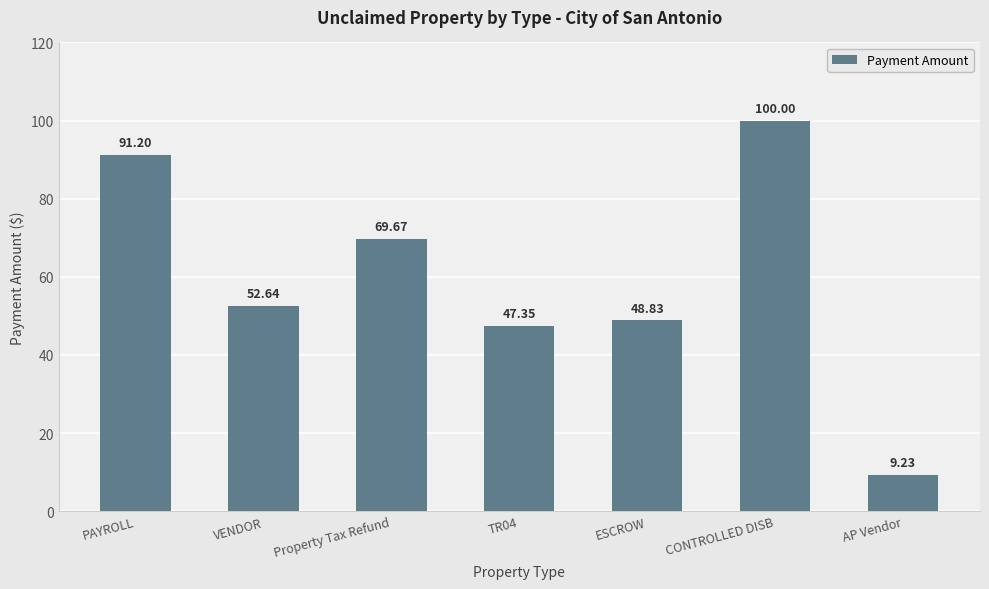

List the labels in order of value, smallest first.

AP Vendor, TR04, ESCROW, VENDOR, Property Tax Refund, PAYROLL, CONTROLLED DISB